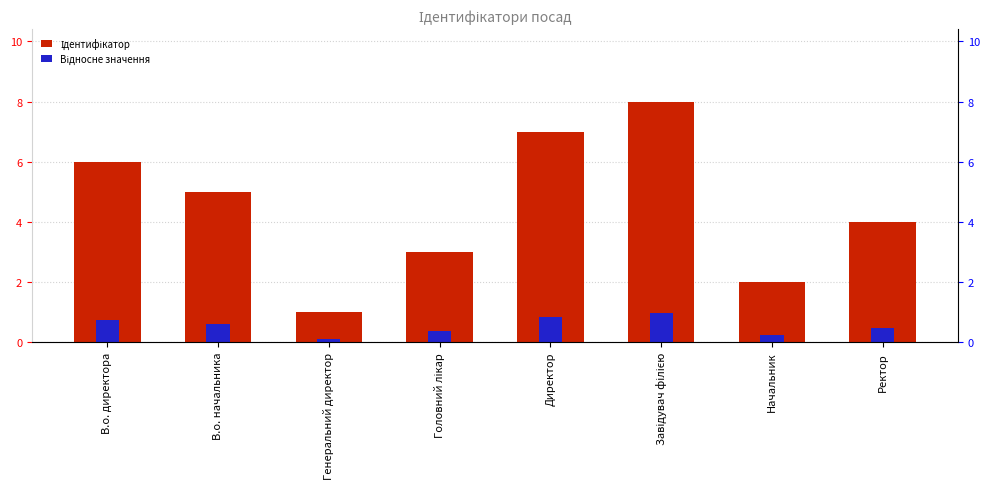

At which category does the chart reach its minimum across all series?

Генеральний директор